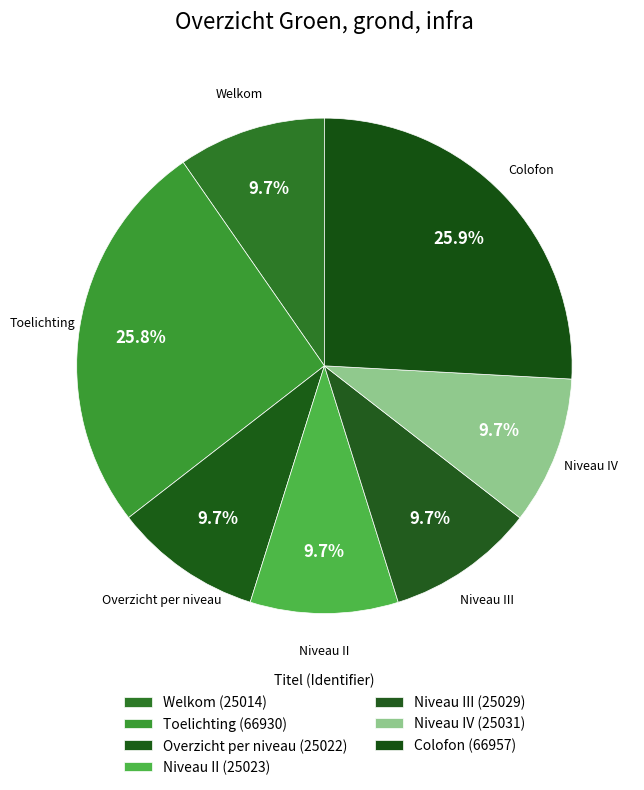

True or false: Niveau III accounts for 10% of the total.

True